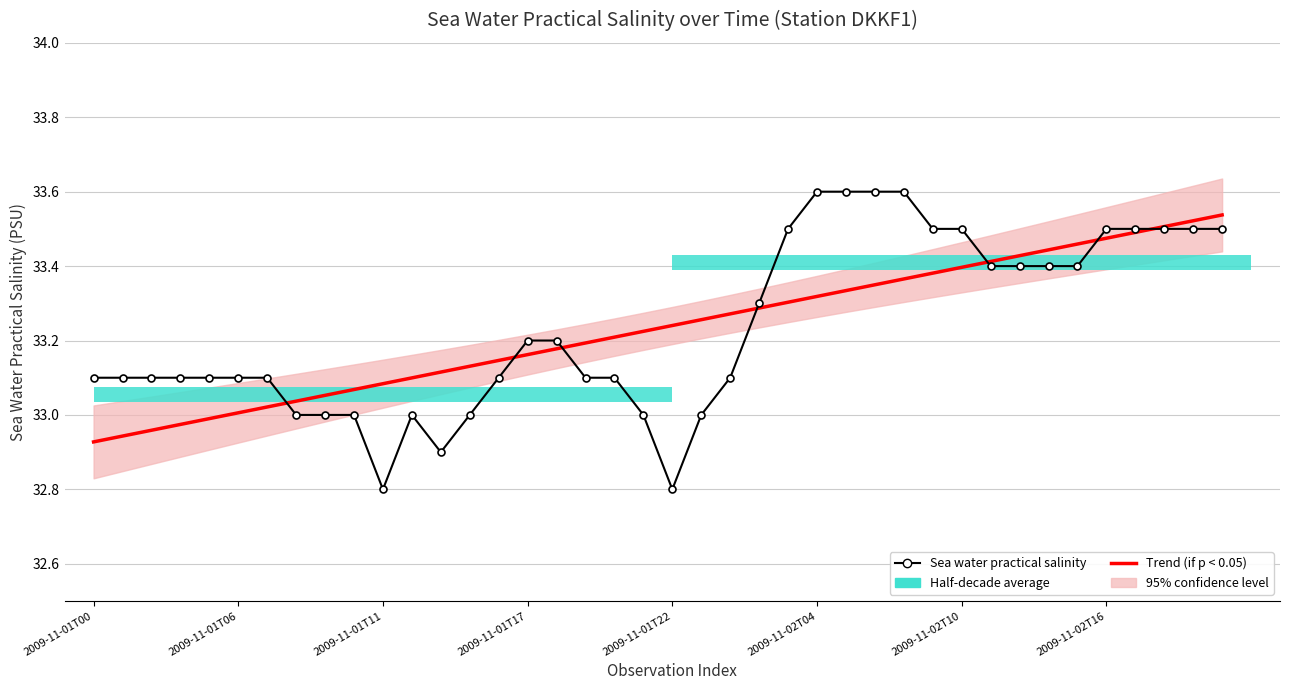

What is the minimum value shown in the chart?

32.8